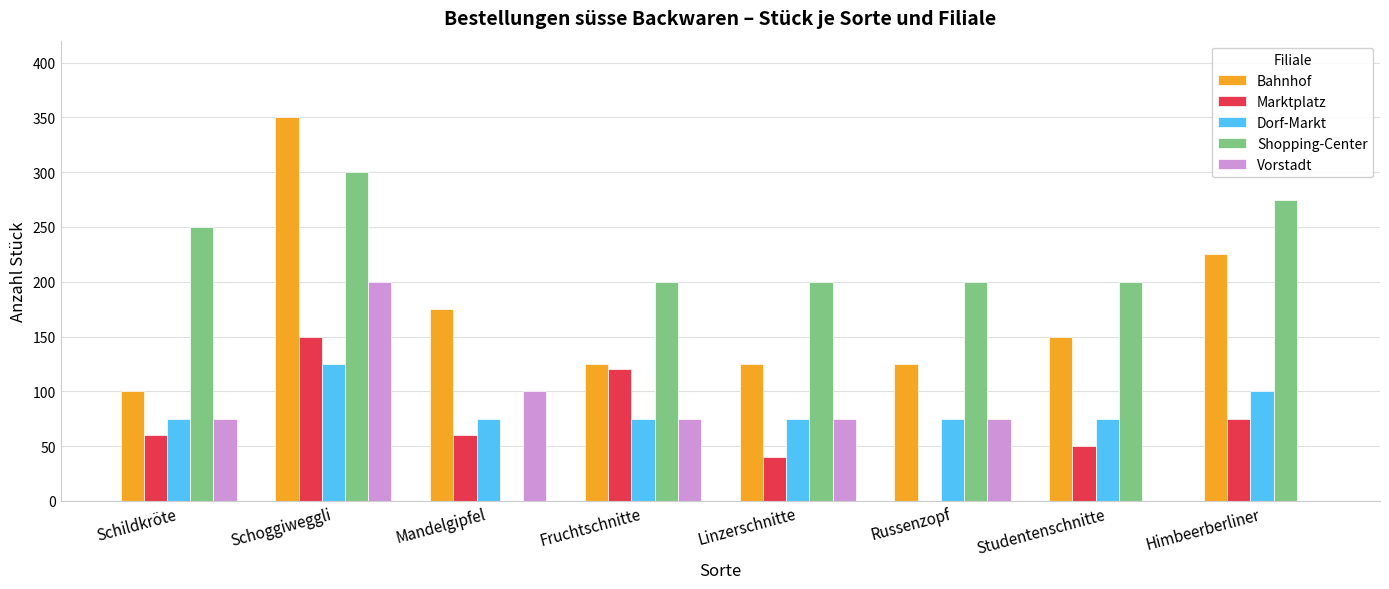

How many positive values does the Shopping-Center series have?

7